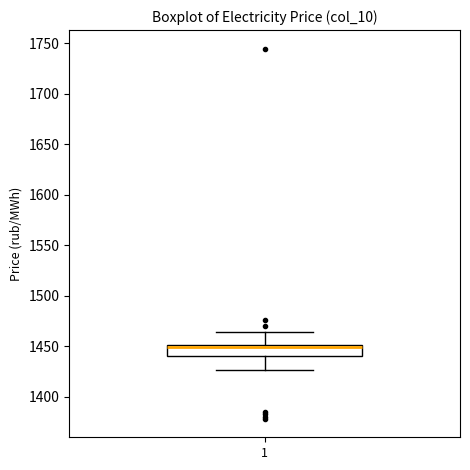

Where does the upper whisker of the box at x = 1 end on the y-axis? The values are not printed on the chart, so give them approximately, as read against the axis.

1465